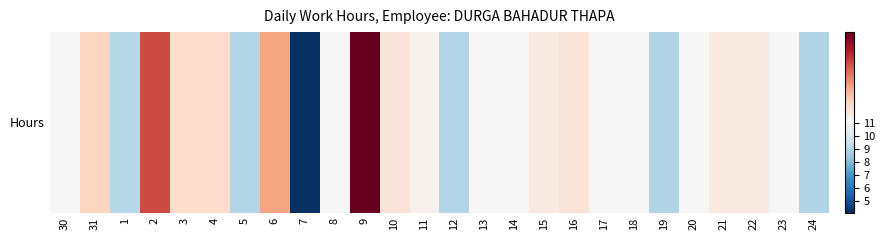

What is the difference between the maximum and second lowest values?

2.3